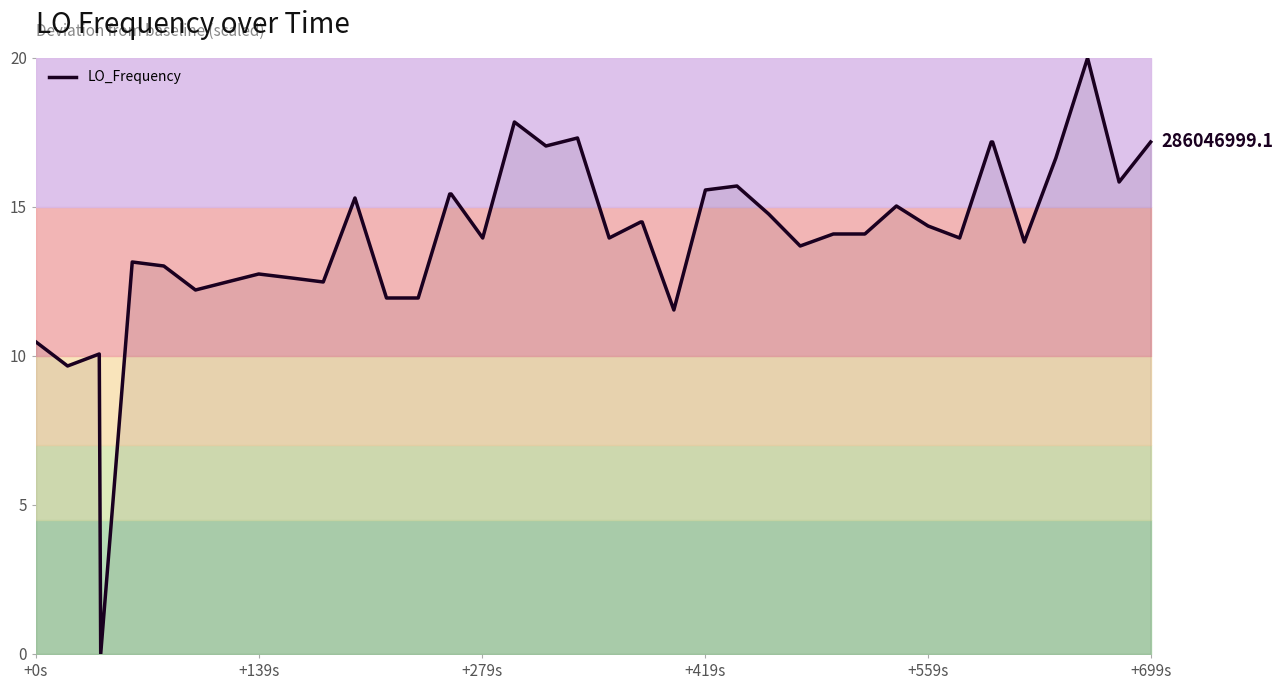

What is the maximum value shown in the chart?

20.0